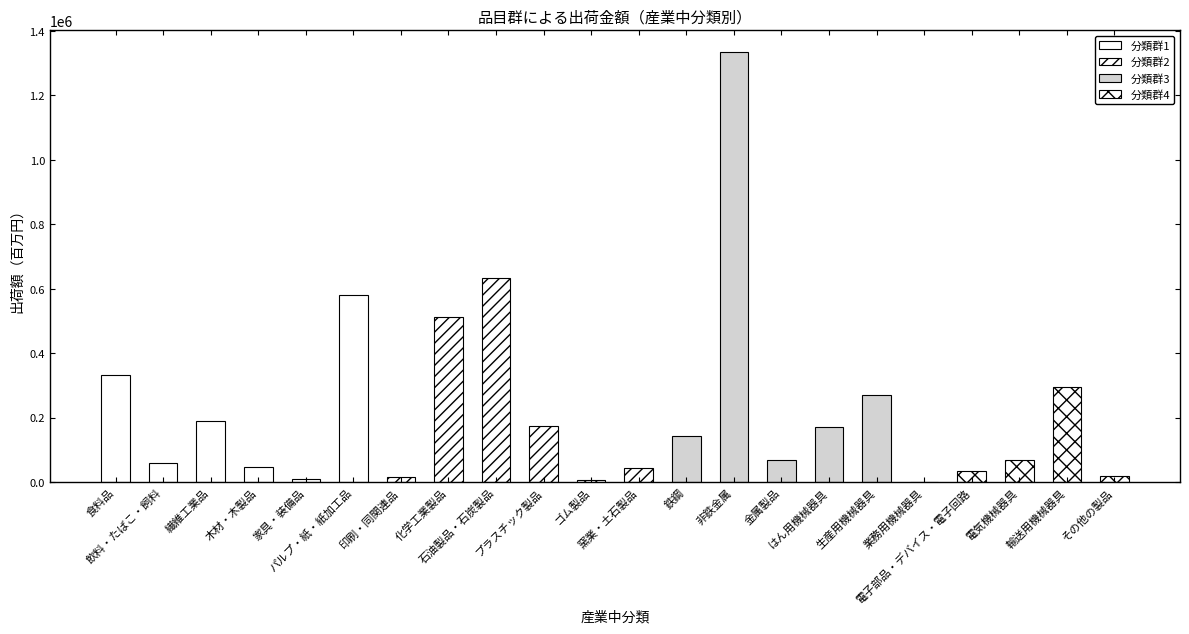

The chart shows a value of 24829 at その他の製品. True or false?

False